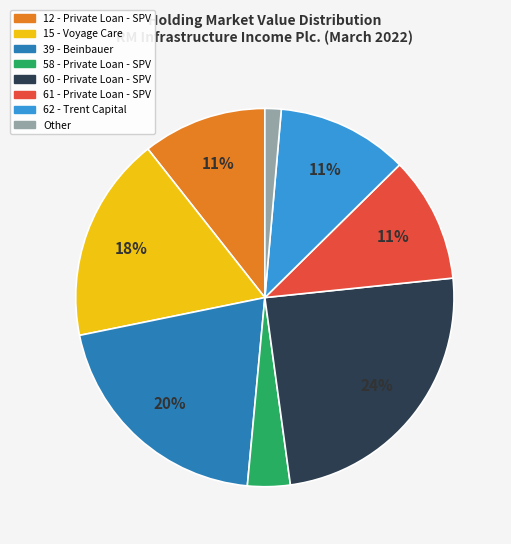

To the nearest percent, what is the difference between the largest and smallest slice percentages?

23%